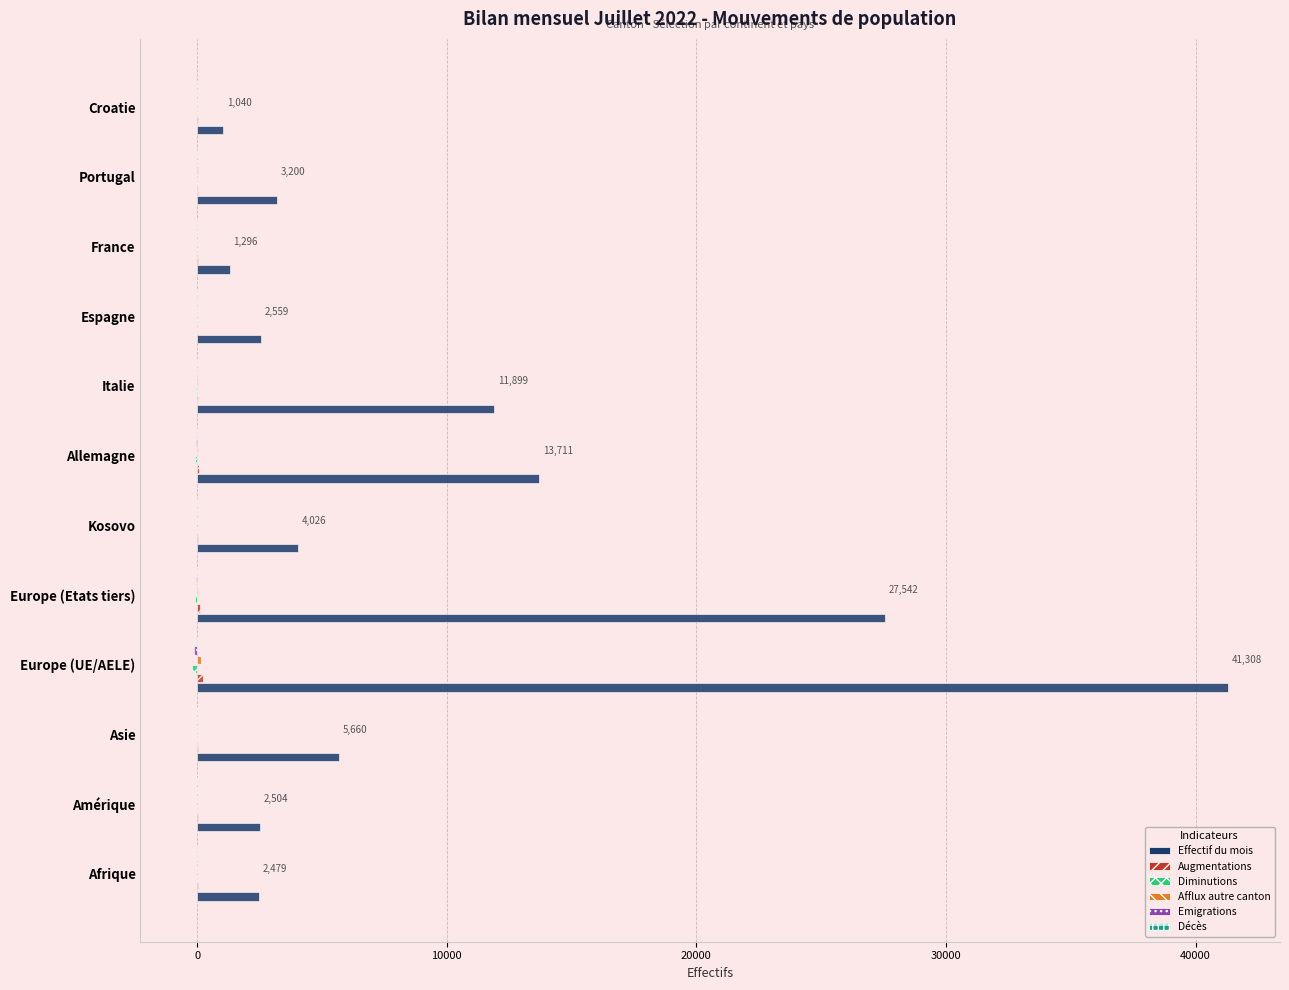

What is the greatest value displayed?

41308